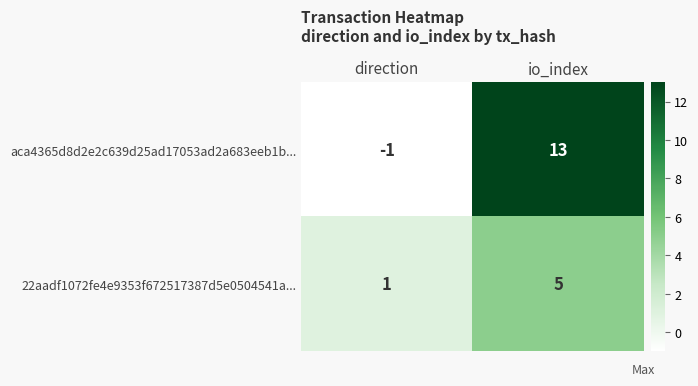

List the series in order of their overall mean, highest first.

aca4365d8d2e2c639d25ad17053ad2a683eeb1b..., 22aadf1072fe4e9353f672517387d5e0504541a...